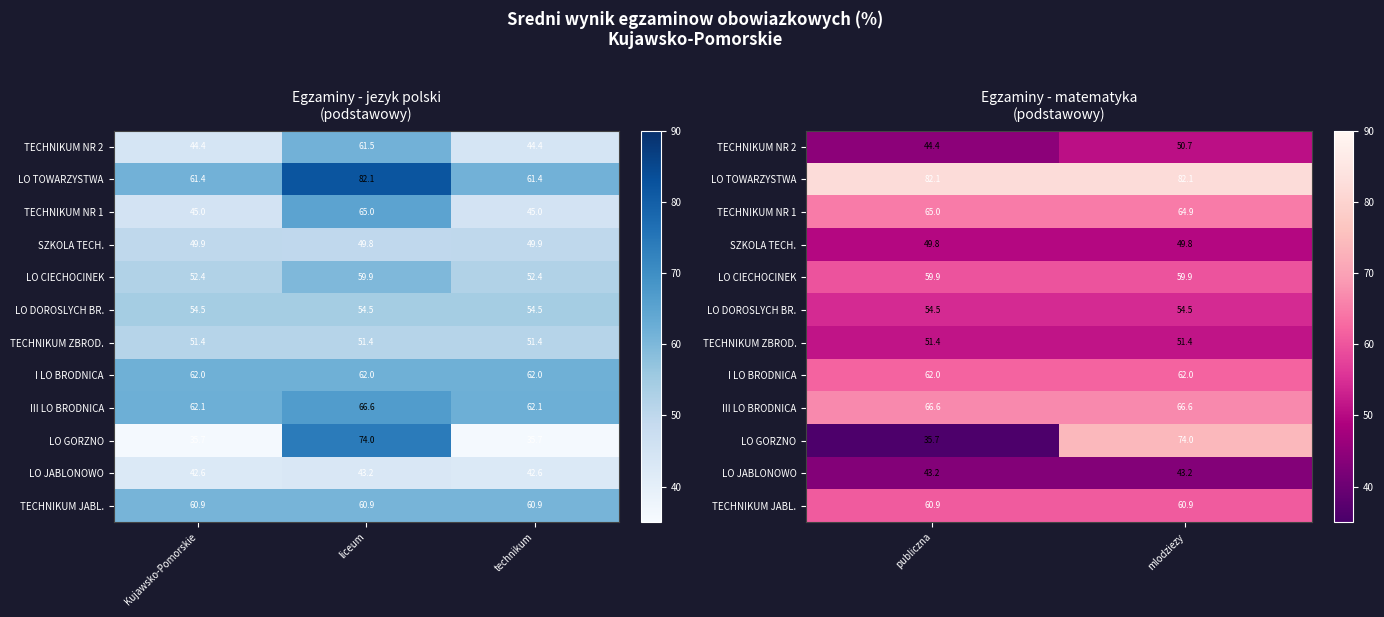

What is the average value of the TECHNIKUM ZBROD. series?

51.4